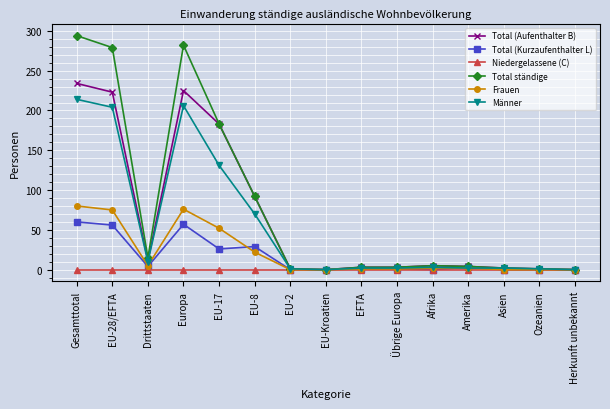

Is it true that Niedergelassene (C) equals 0 at EU-2?

True